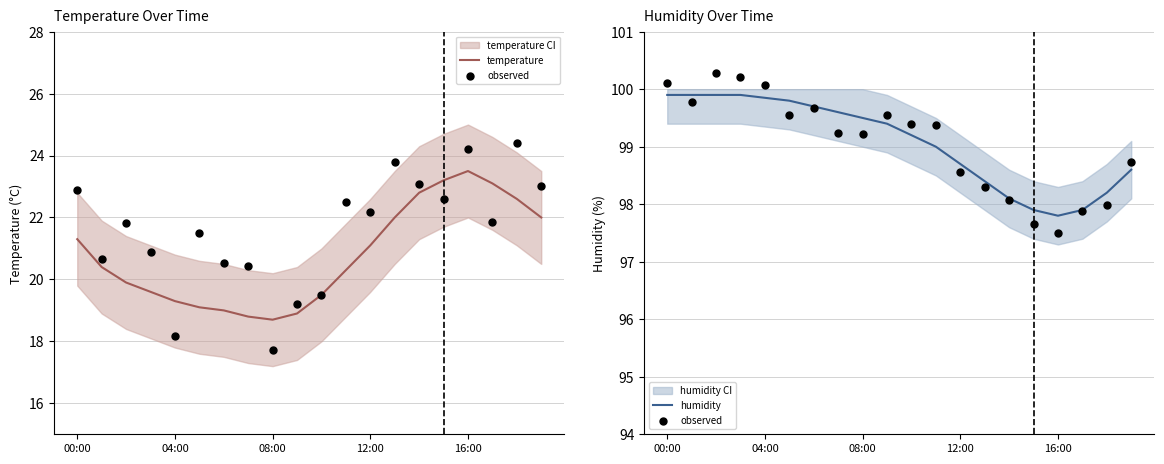

Which series contains the lowest Y value?

temperature